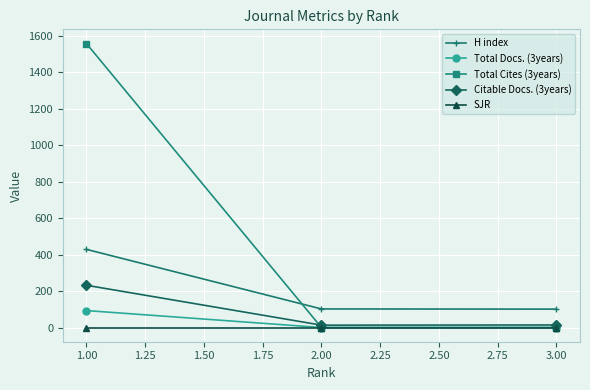

What is the label of the 1st point from the left?

1.00